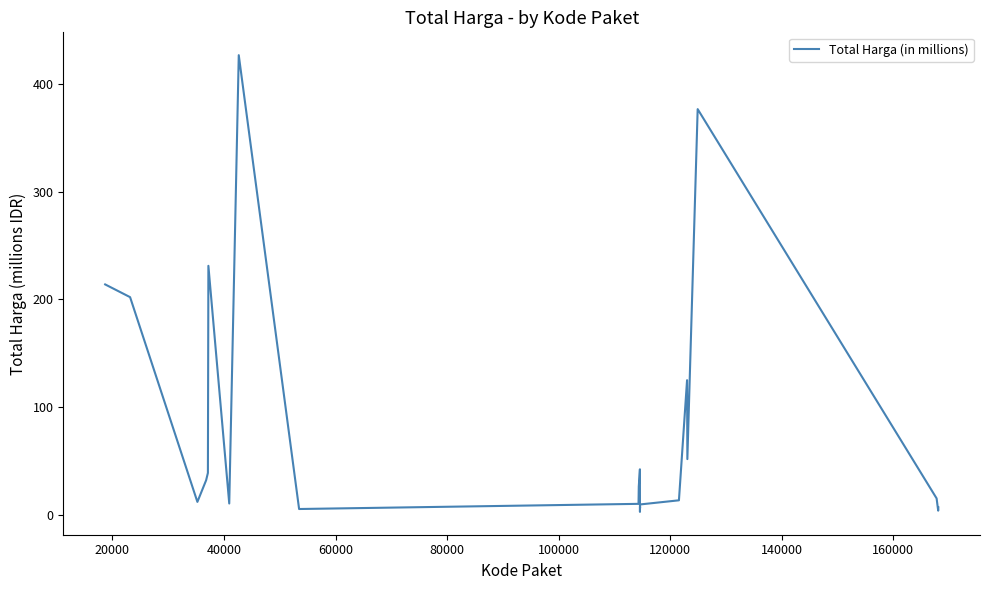

What is the maximum value shown in the chart?

426.7